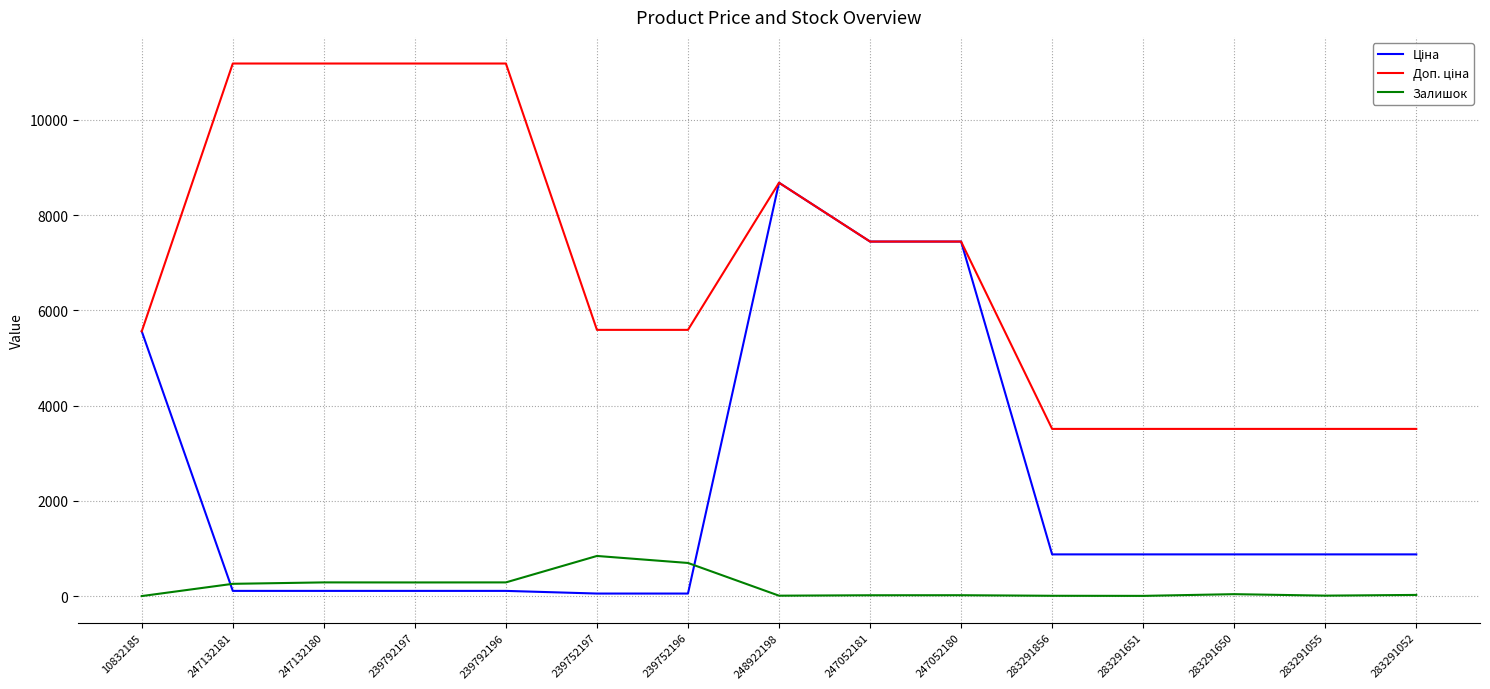

The Залишок series shows 289.0 at 239792197. True or false?

True